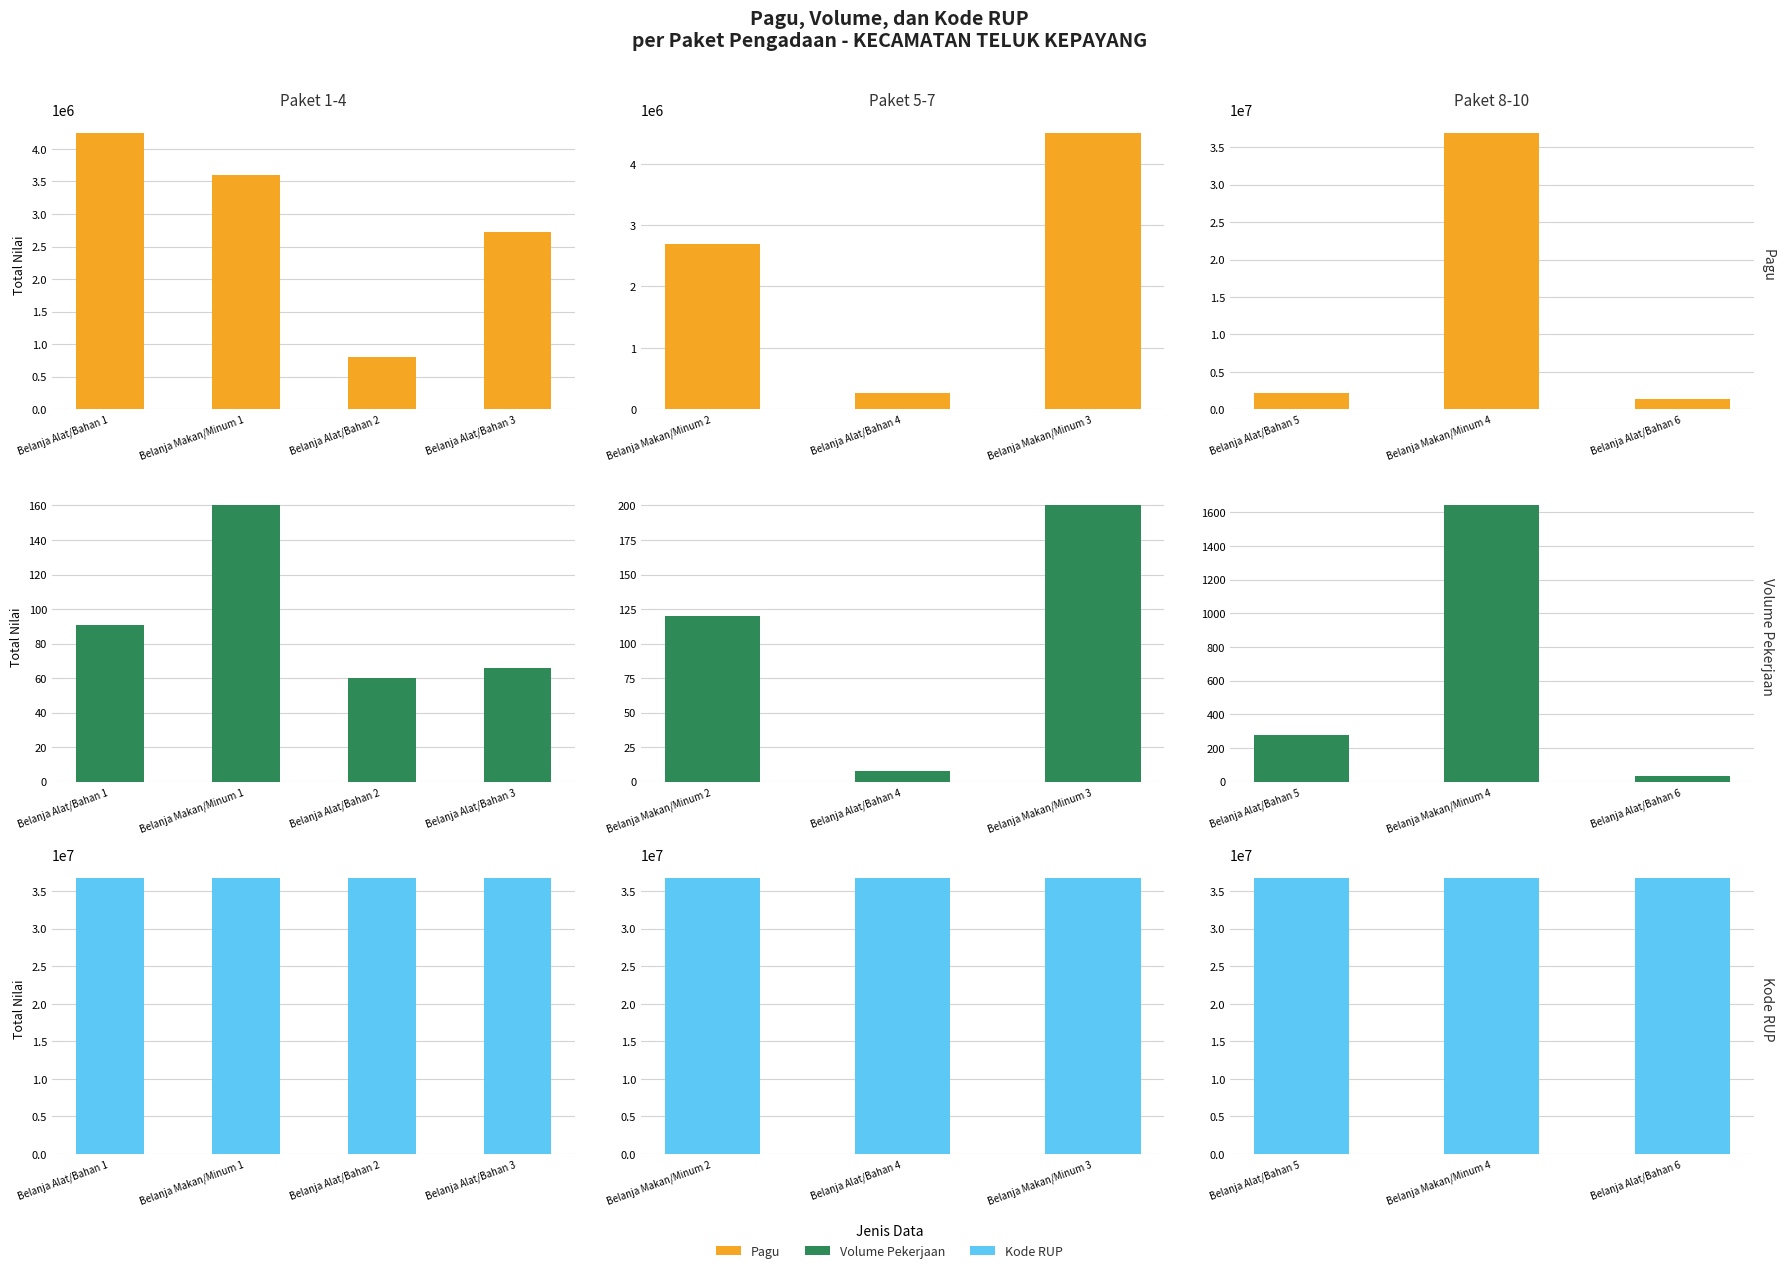

What is the maximum value shown in the chart?

36900000